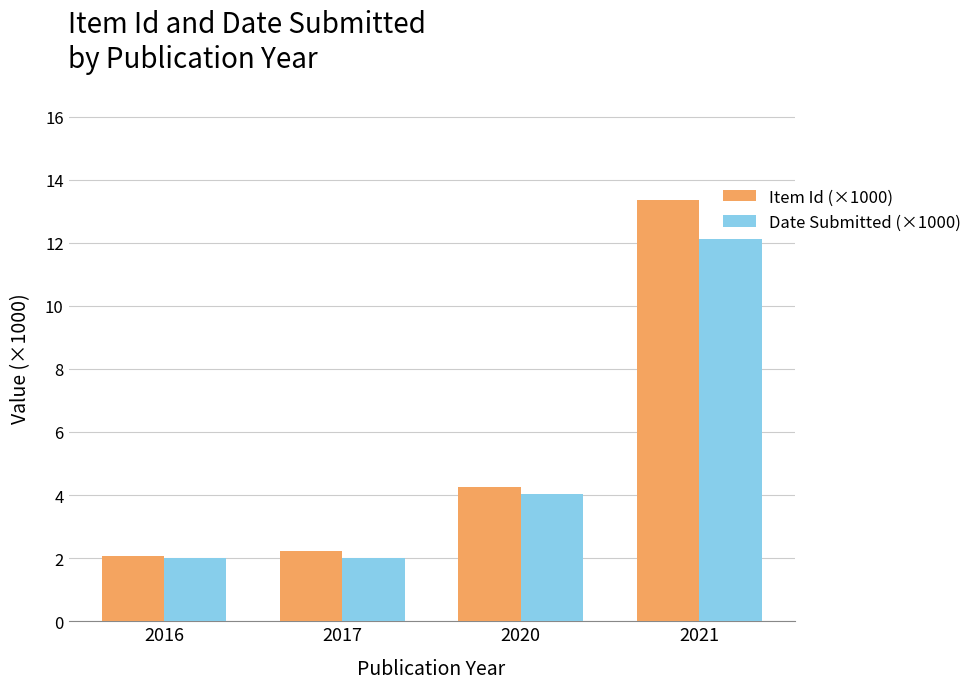

How many bars are there in each group?

2